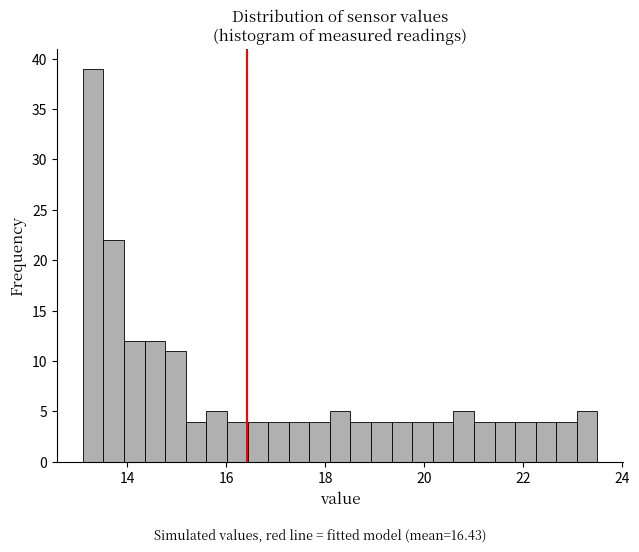

Around what value on the x-axis is the tallest bar? Give the approximate position of its centre, as read against the axis.

13.4